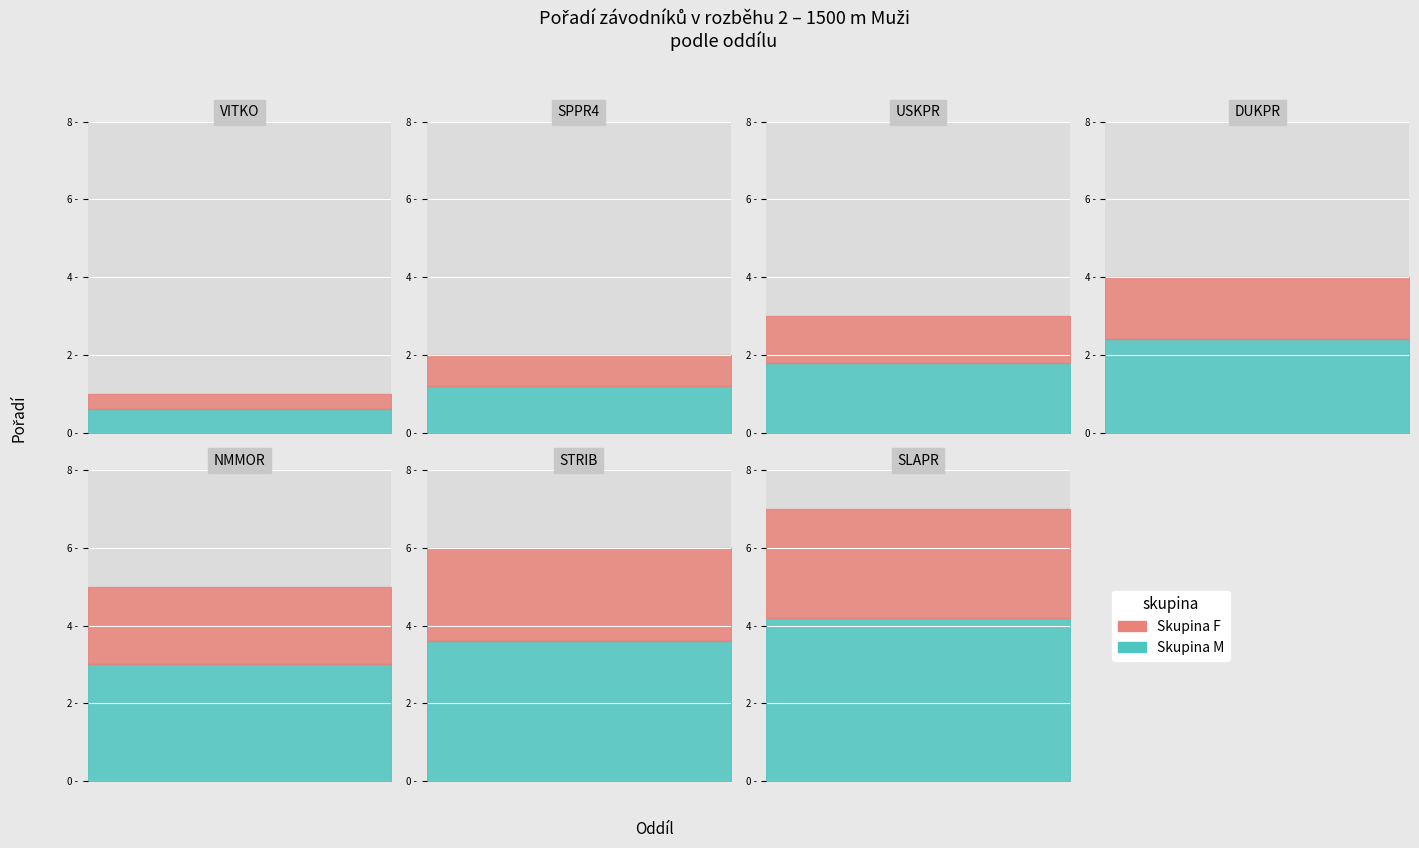

Reading left to right, what are all the values shown in this chart?

Bednář Tomáš=1	Tučan Jindřich=2	Harom Tomáš=3	Bartůněk Vladimír=4	Hubáček Petr=5	Mužík Martin=6	Michálek Martin=7